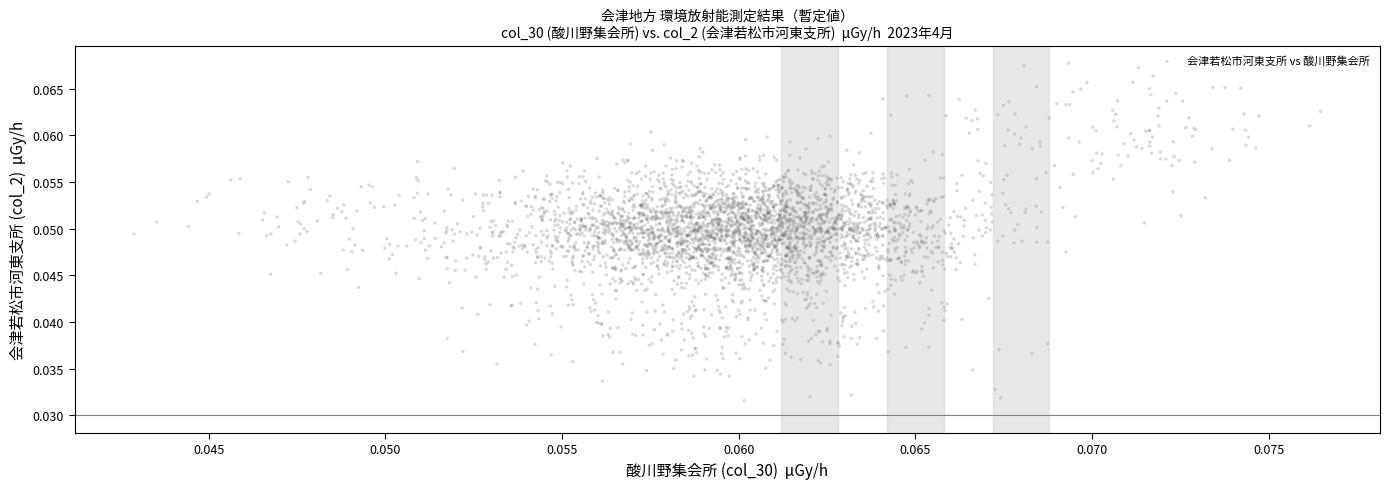

How many data points are displayed?

3600